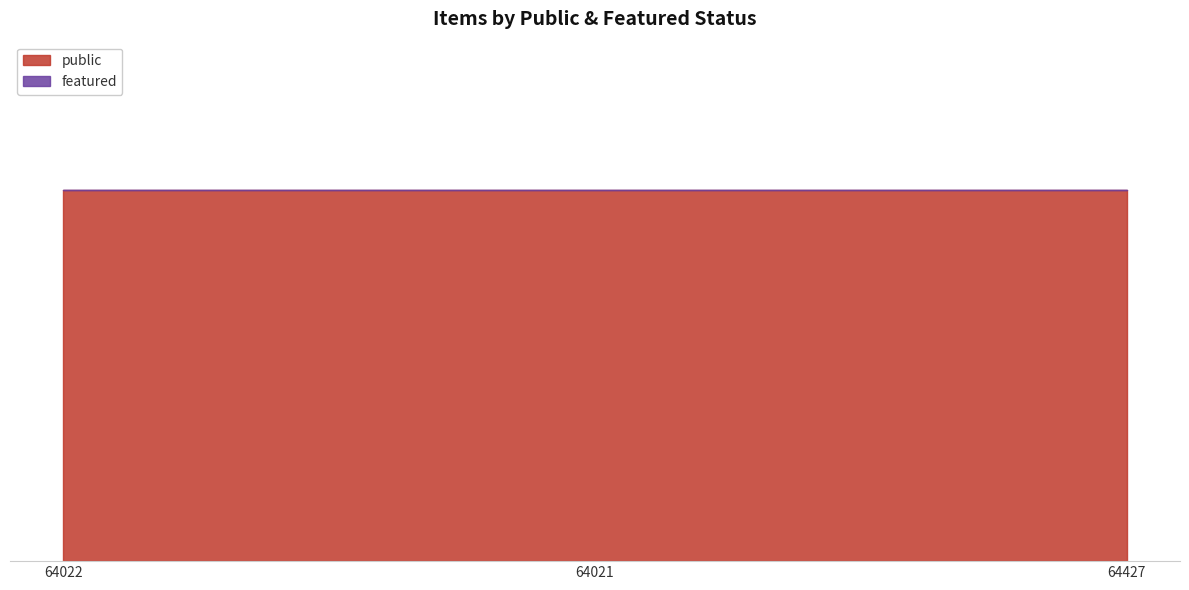

Does the chart display data point markers on the line(s)?

No